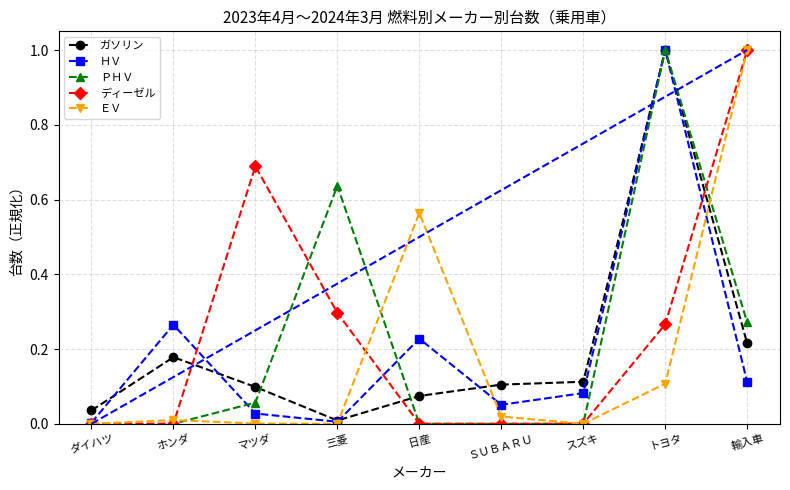

Where is the first local minimum for ガソリン?

三菱